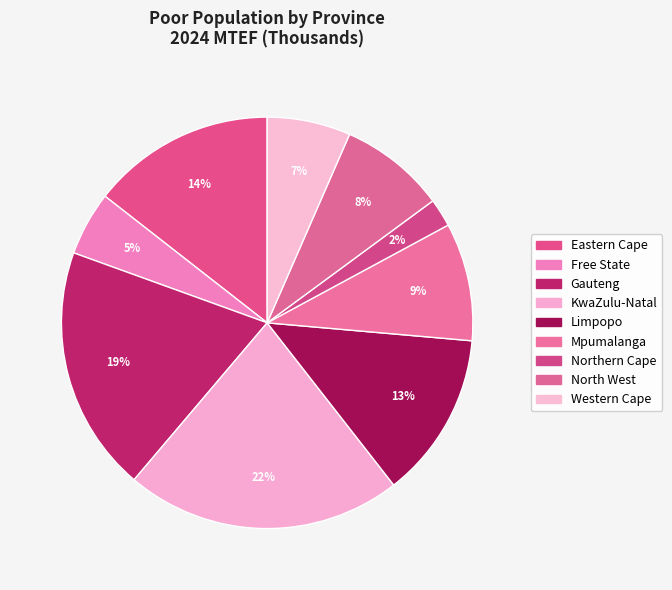

True or false: Limpopo accounts for 13% of the total.

True